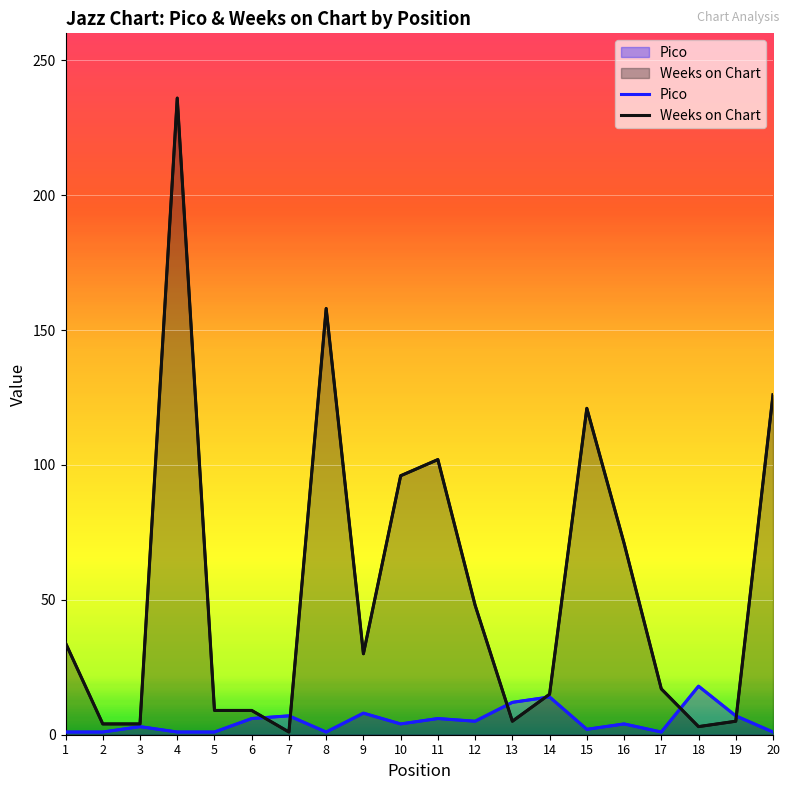

Where is Pico nearest to the value 9?

9